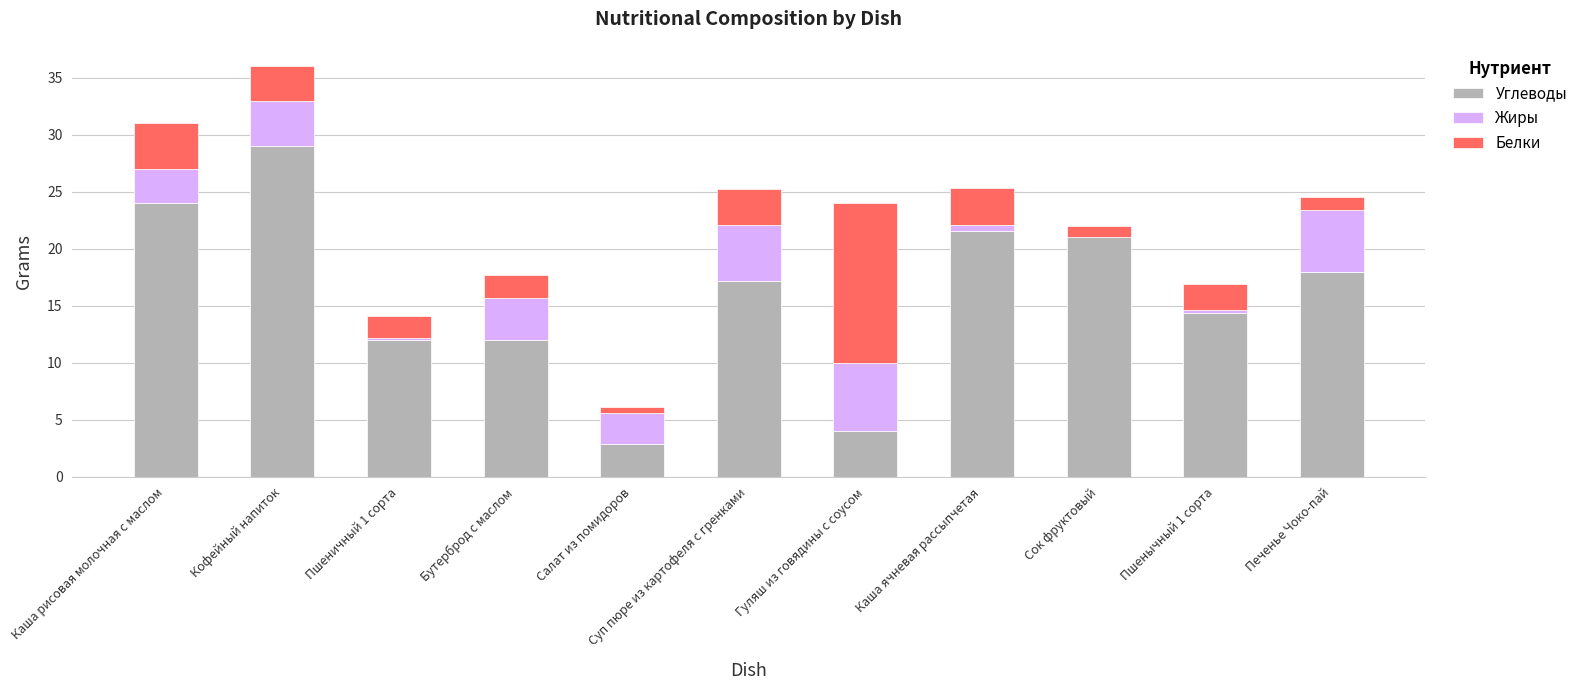

At which label is Углеводы closest to 15?

Пшенычный 1 сорта